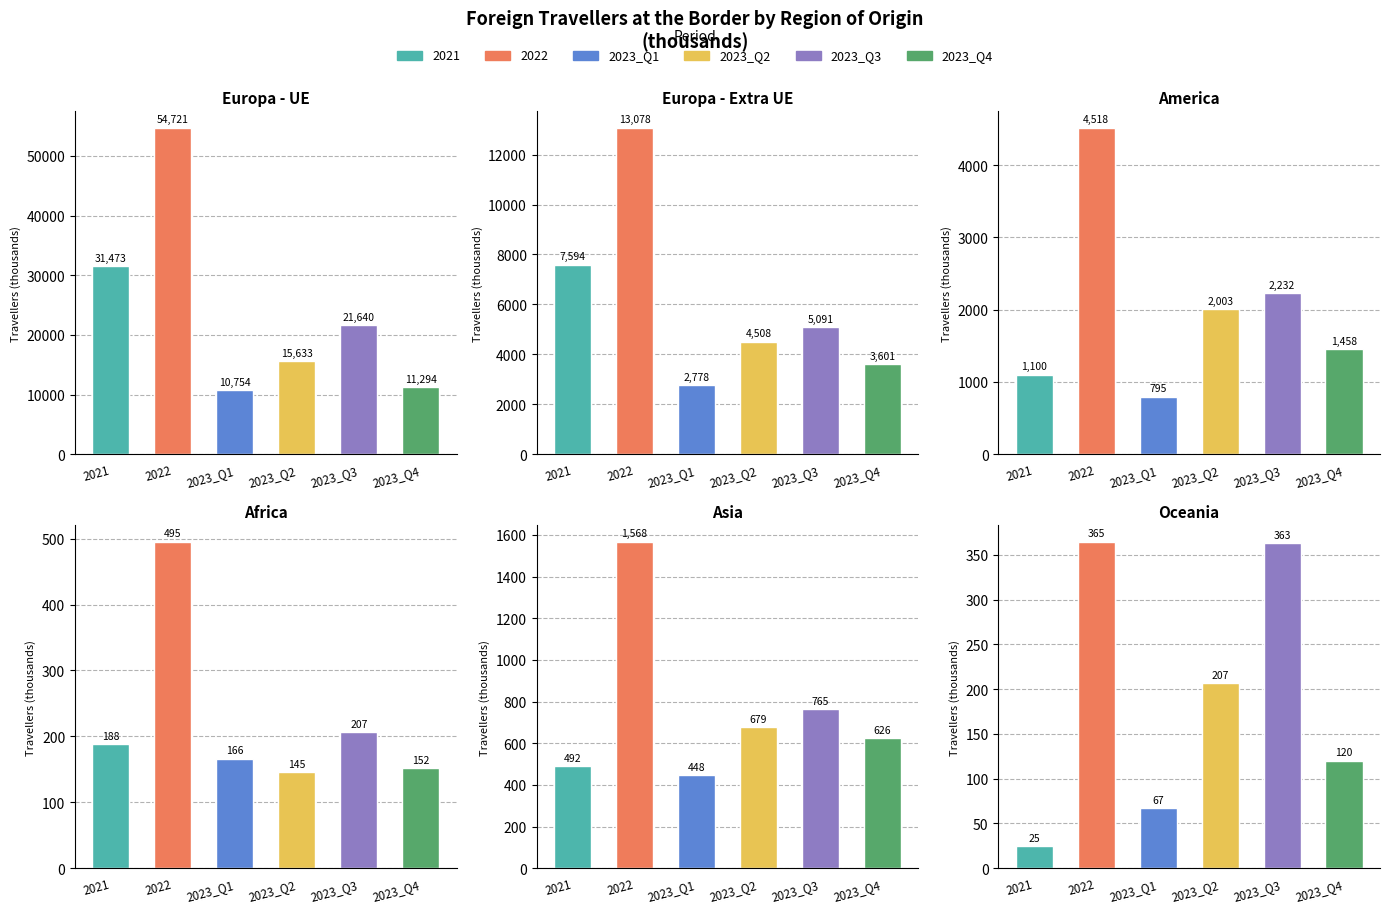

Where is 2022 nearest to the value 27542?

Europa - Extra UE